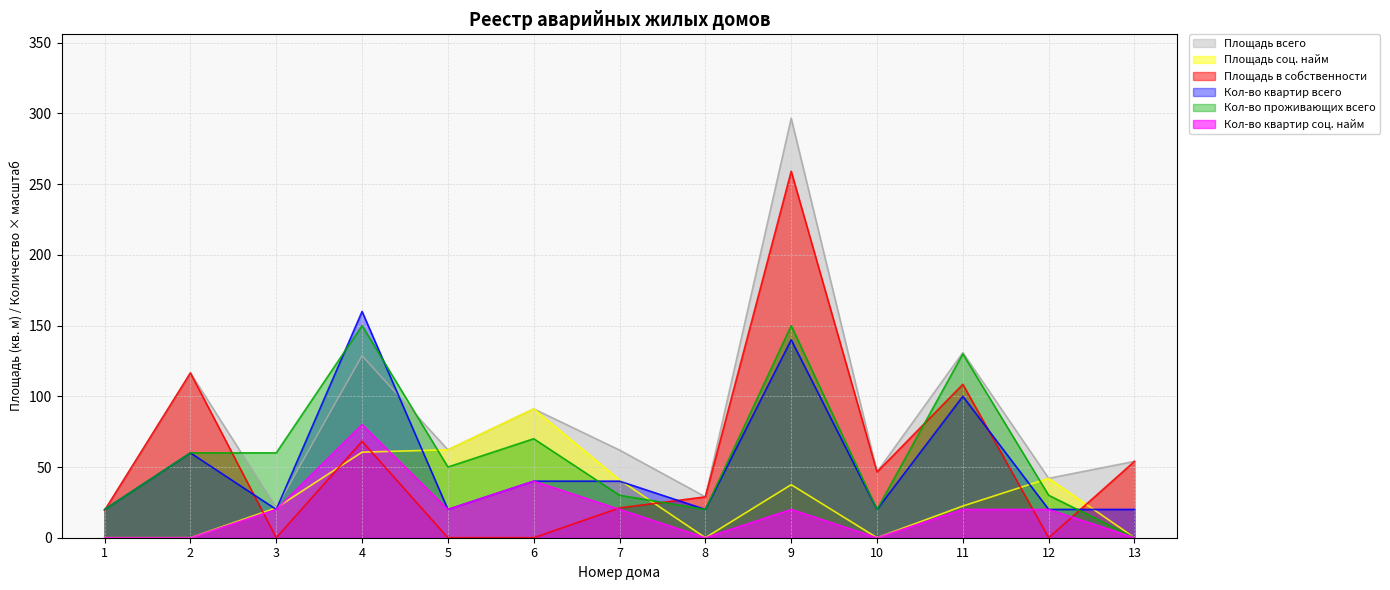

What is the value of the Кол-во квартир всего point at the 6th from the left?

40.0